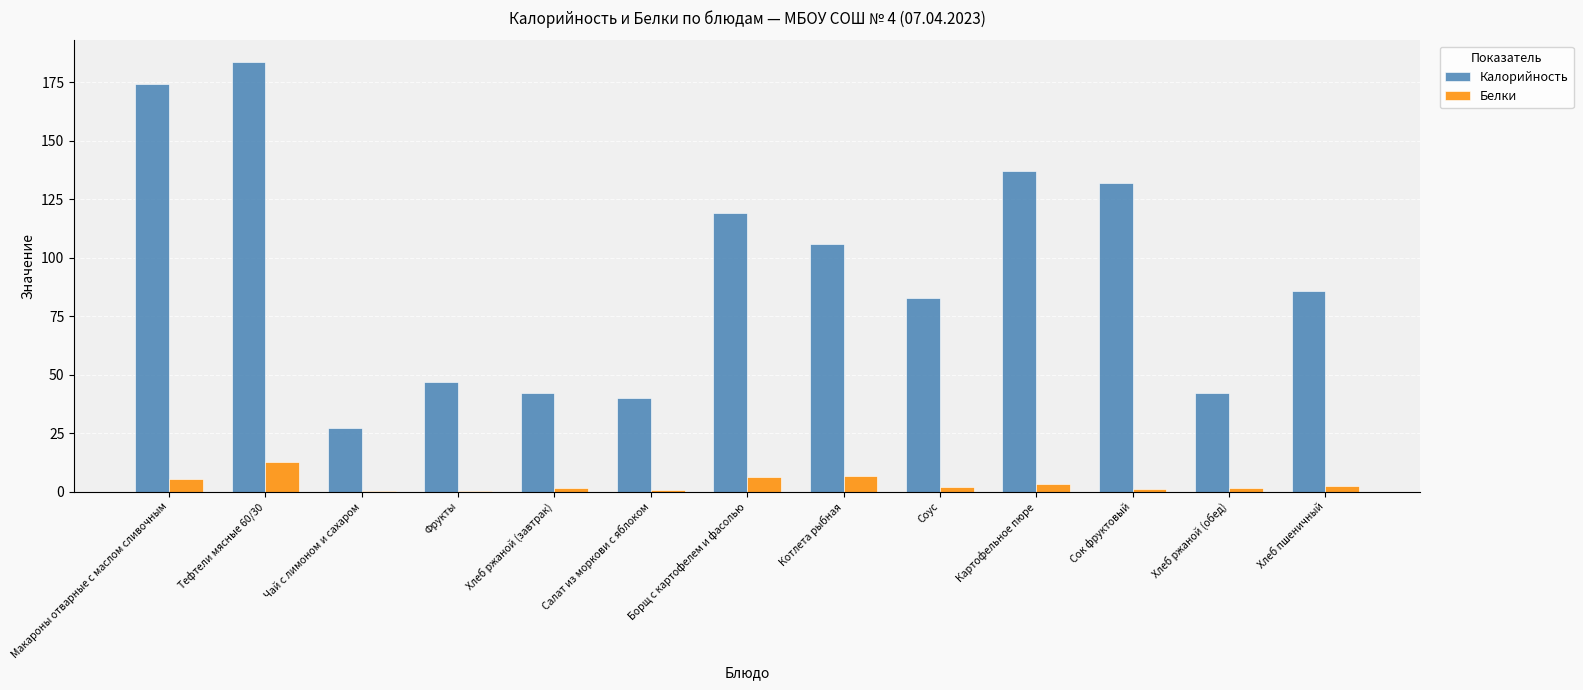

What is the sum of all Белки values?

43.3